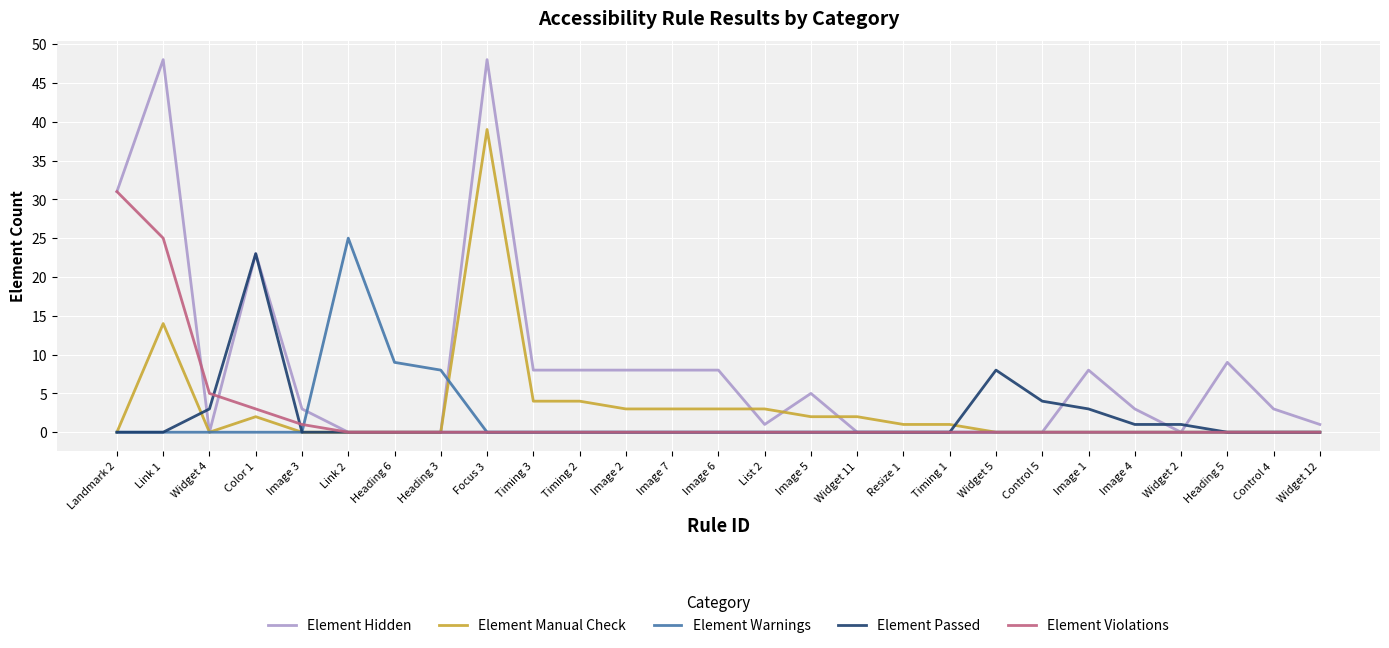

The value of Element Manual Check at Image 3 is 0. True or false?

True